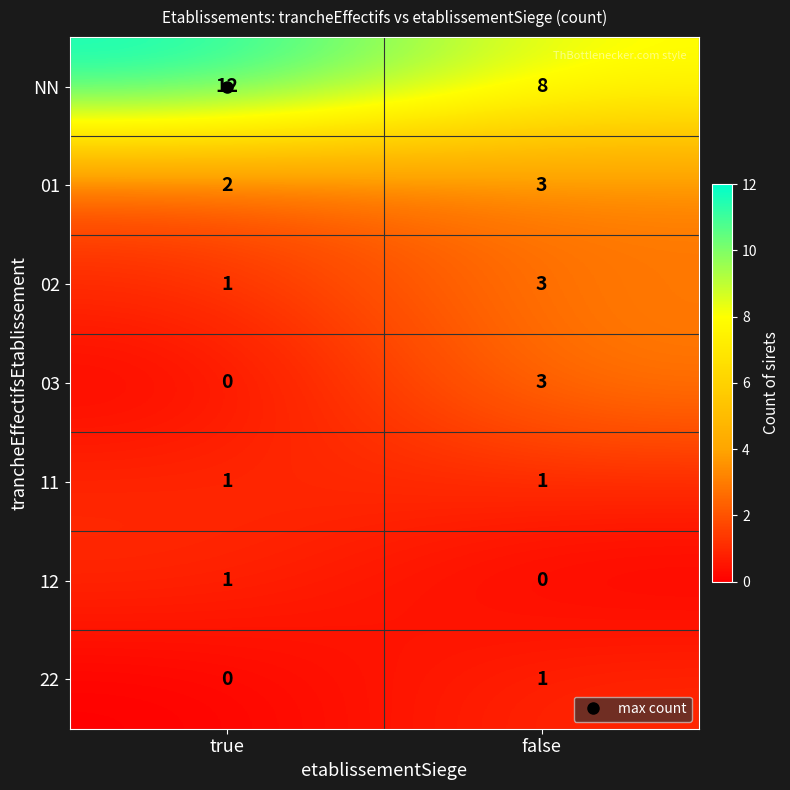

At which label does 22 reach its peak?

false